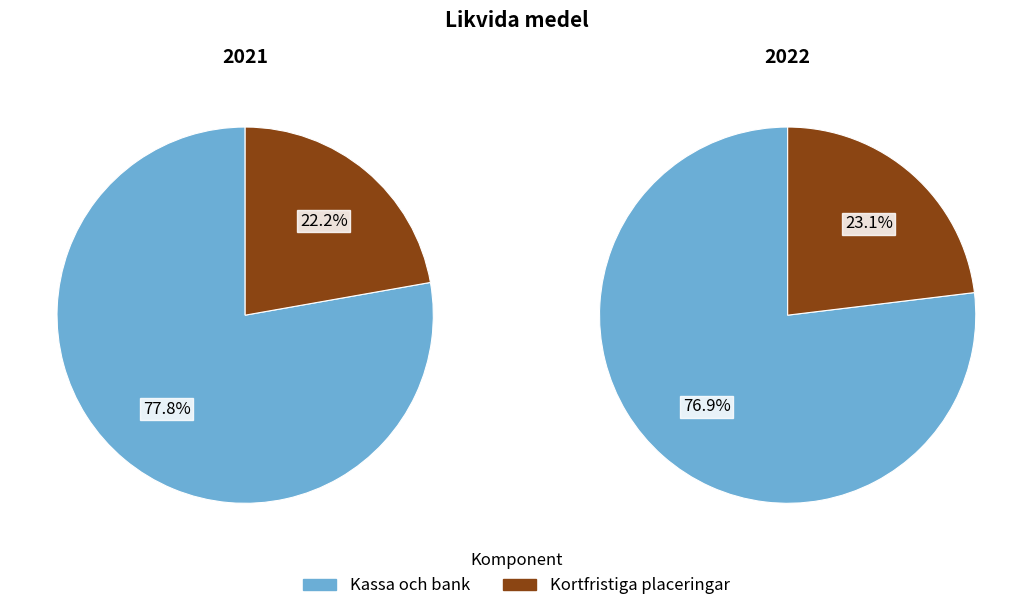

Combined, what portion of the pie is 2022 and 2021?

100.0%